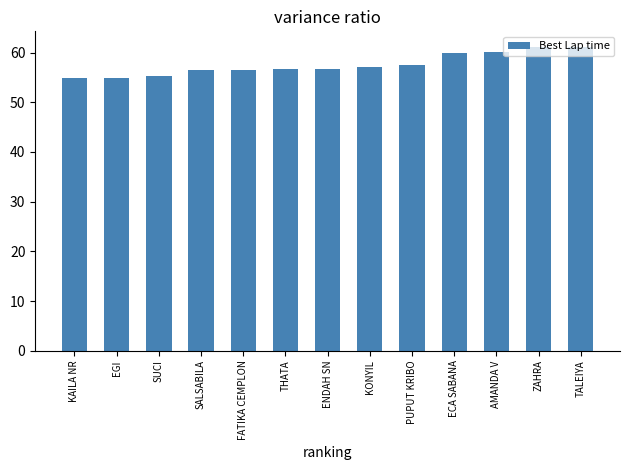

What is the sum of the values at SALSABILA and SUCI?

111.8